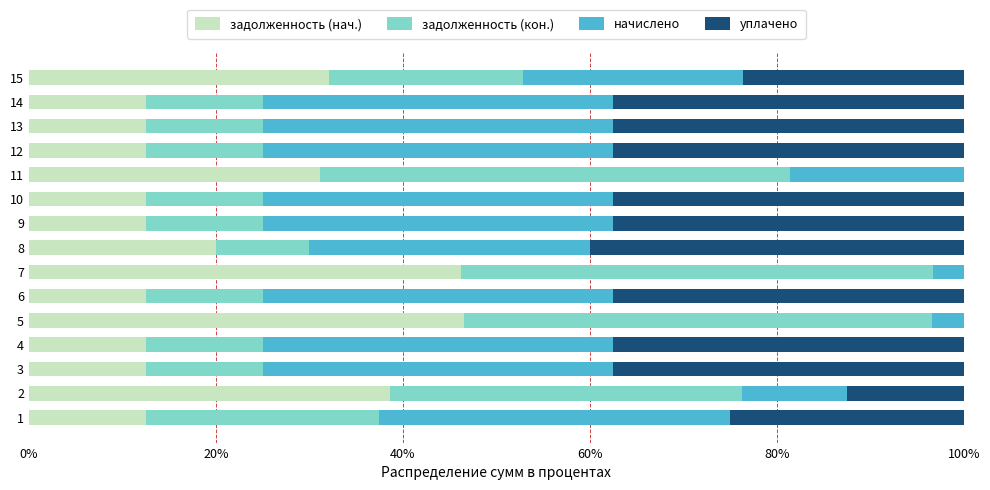

What is the total value across all series at 9?

100.0